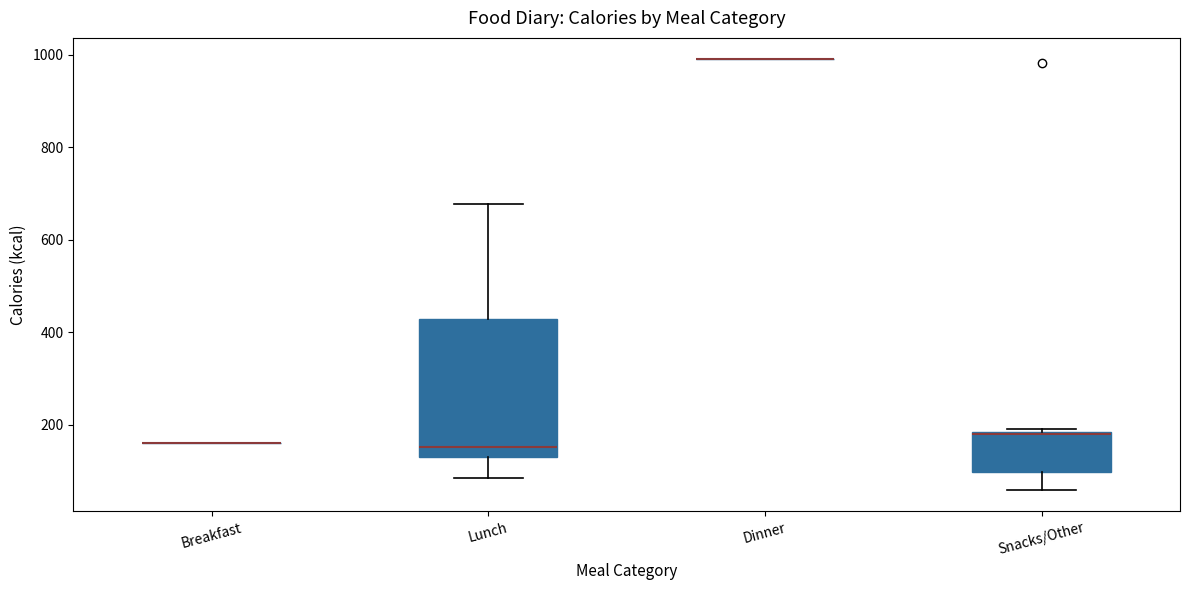

Reading left to right, read every box against the y-axis: the position of its median line, the range the box covers, and the ends of its whiskers. The values are not printed on the chart, so give them approximately, as read against the axis.

Breakfast: box collapsed to a line at 160, whiskers 160 to 160
Lunch: median 160, box 140 to 420, whiskers 80 to 680
Dinner: box collapsed to a line at 1000, whiskers 1000 to 1000
Snacks/Other: median 180, box 100 to 180, whiskers 60 to 200